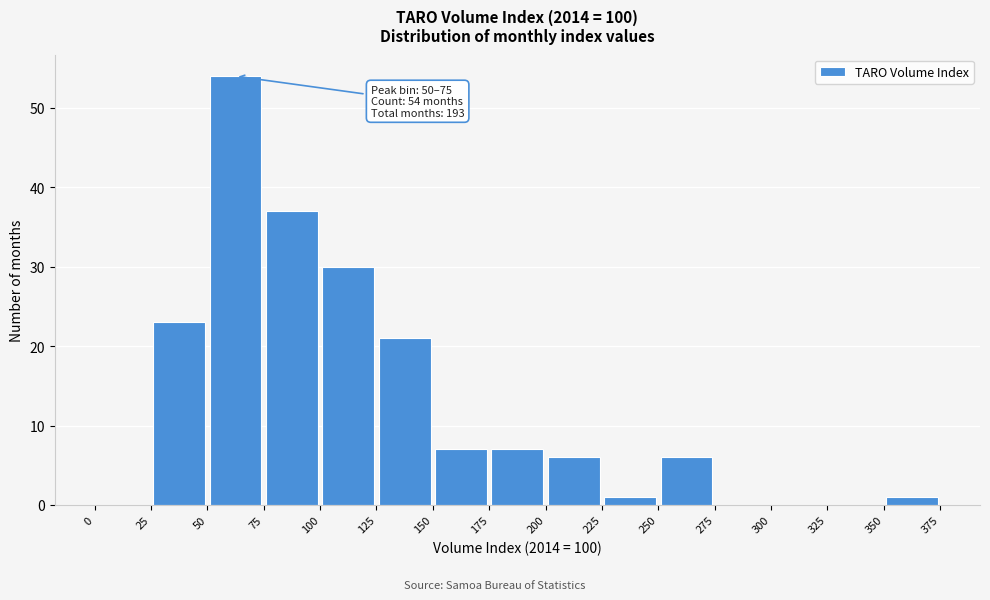

Which range on the x-axis has the tallest bar?

50 to 75